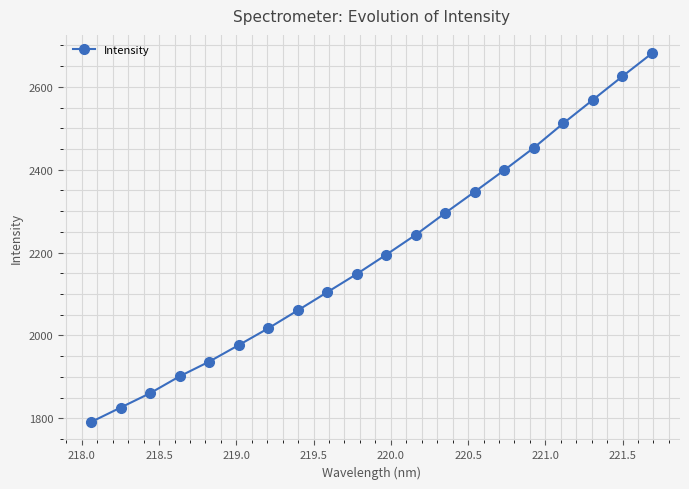

Count the number of categories in the chart.

20